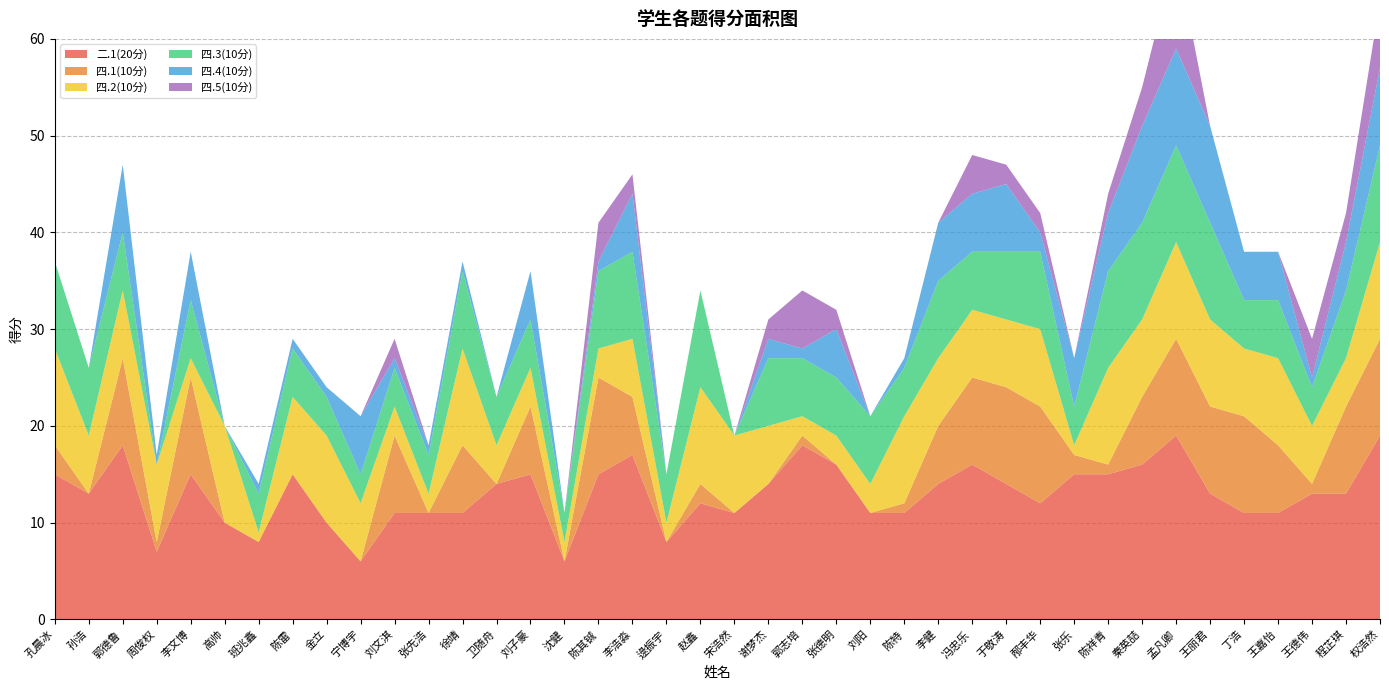

Reading left to right, what are all the values shown in this chart?

二.1(20分): 15	13	18	7	15	10	8	15	10	6	11	11	11	14	15	6	15	17	8	12	11	14	18	16	11	11	14	16	14	12	15	15	16	19	13	11	11	13	13	19
四.1(10分): 3	0	9	1	10	0	0	0	0	0	8	0	7	0	7	0	10	6	0	2	0	0	1	0	0	1	6	9	10	10	2	1	7	10	9	10	7	1	9	10
四.2(10分): 10	6	7	8	2	10	1	8	9	6	3	2	10	4	4	2	3	6	2	10	8	6	2	3	3	9	7	7	7	8	1	10	8	10	9	7	9	6	5	10
四.3(10分): 9	7	6	0	6	0	4	5	4	3	4	4	8	5	5	3	8	9	5	10	0	7	6	6	7	5	8	6	7	8	4	10	10	10	10	5	6	4	7	10
四.4(10分): 0	0	7	1	5	0	1	1	1	6	1	1	1	0	5	0	1	6	0	0	0	2	1	5	0	1	6	6	7	2	5	6	10	10	10	5	5	1	5	8
四.5(10分): 0	0	0	0	0	0	0	0	0	0	2	0	0	0	0	0	4	2	0	0	0	2	6	2	0	0	0	4	2	2	0	2	4	10	0	0	0	4	3	7